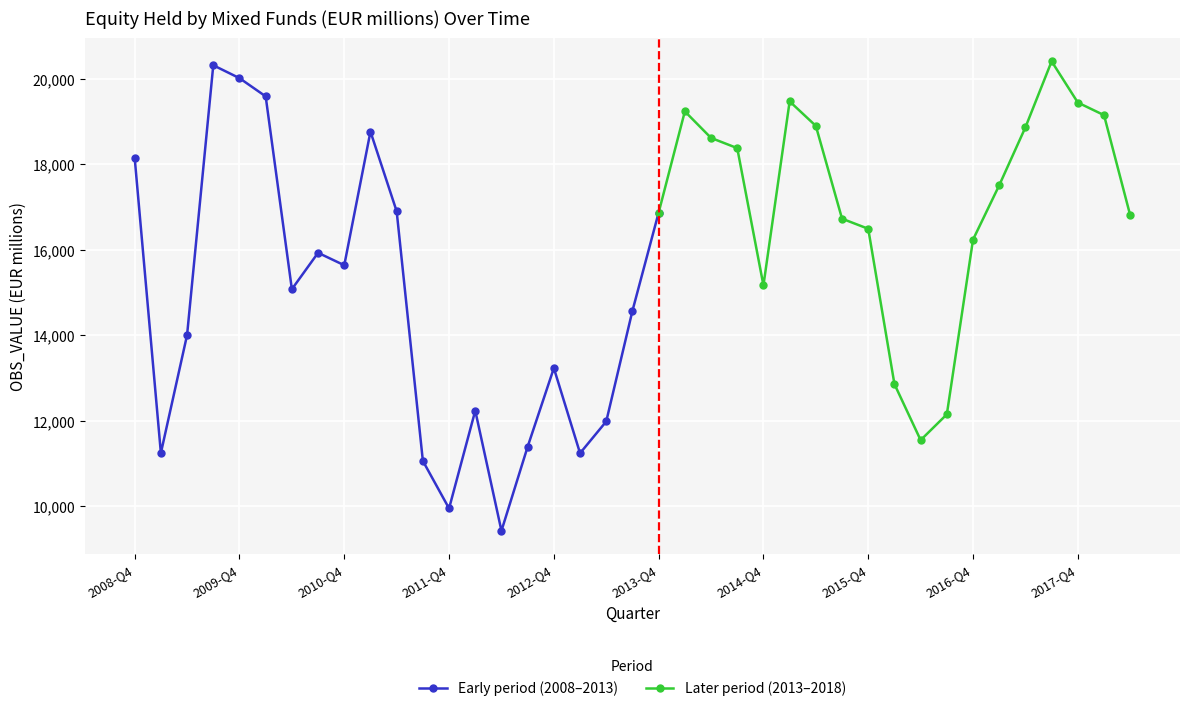

True or false: Early period (2008–2013) has more than 0 points higher than both neighbors.

True